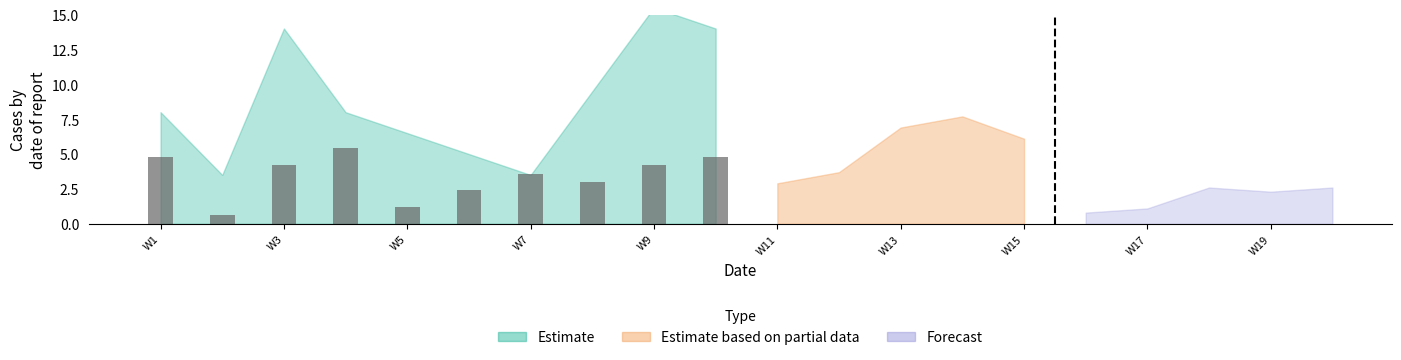

What is the maximum value shown in the chart?

5.4